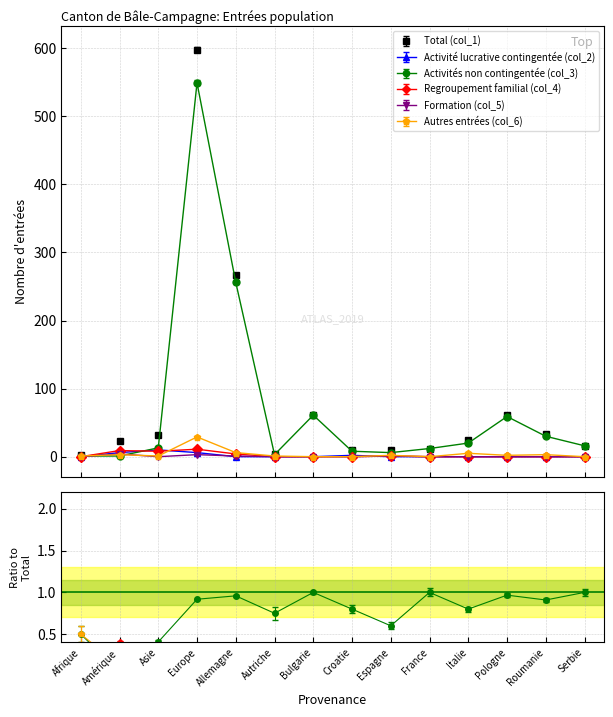

List the series in order of their peak value, lowest first.

Formation (col_5), Activité lucrative contingentée (col_2), Regroupement familial (col_4), Autres entrées (col_6), Activités non contingentée (col_3), Total (col_1)